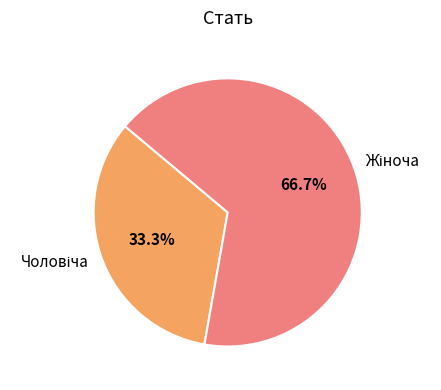

Does any single category account for the majority?

Yes